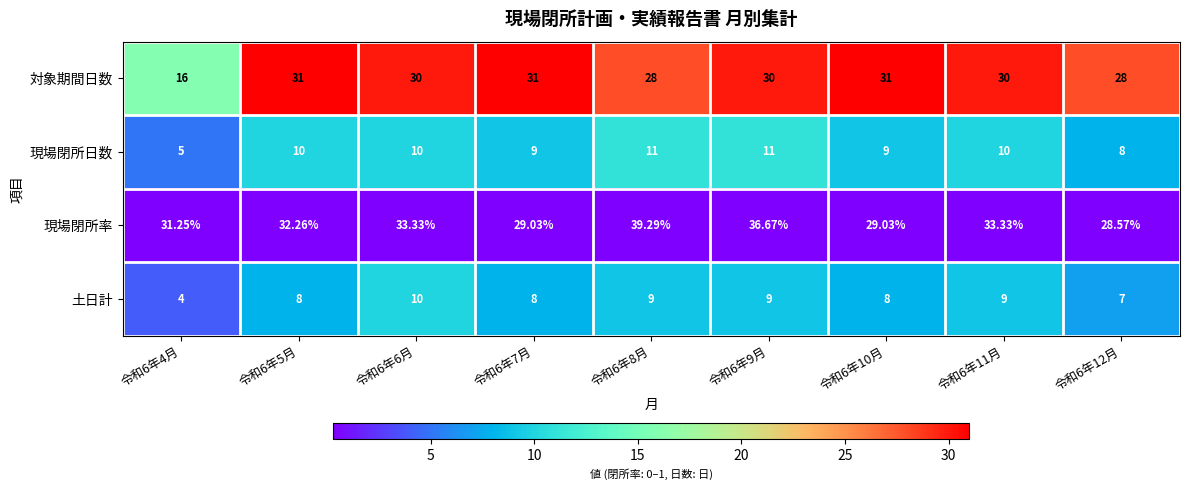

Rank the series at 令和6年11月 from highest to lowest value.

現場閉所率, 対象期間日数, 現場閉所日数, 土日計